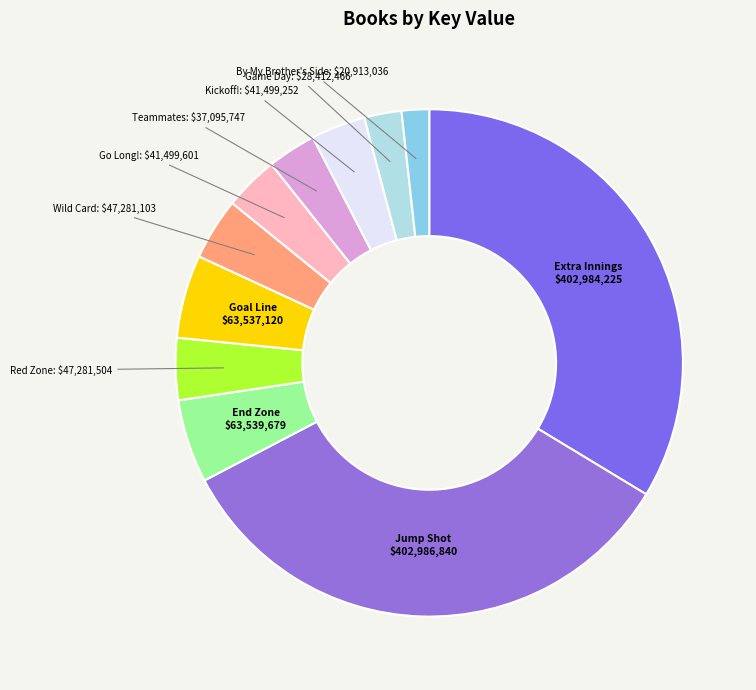

Do End Zone and Red Zone together represent more than half of the pie?

No